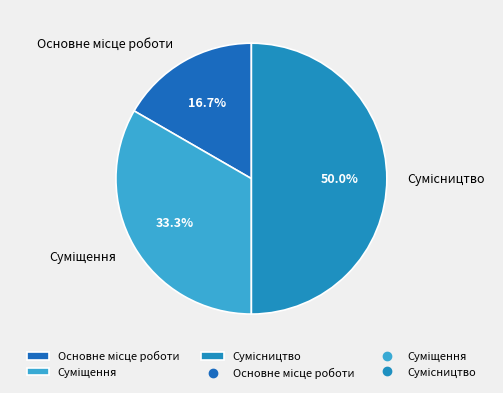

What is the smallest slice in the pie chart?

Основне місце роботи